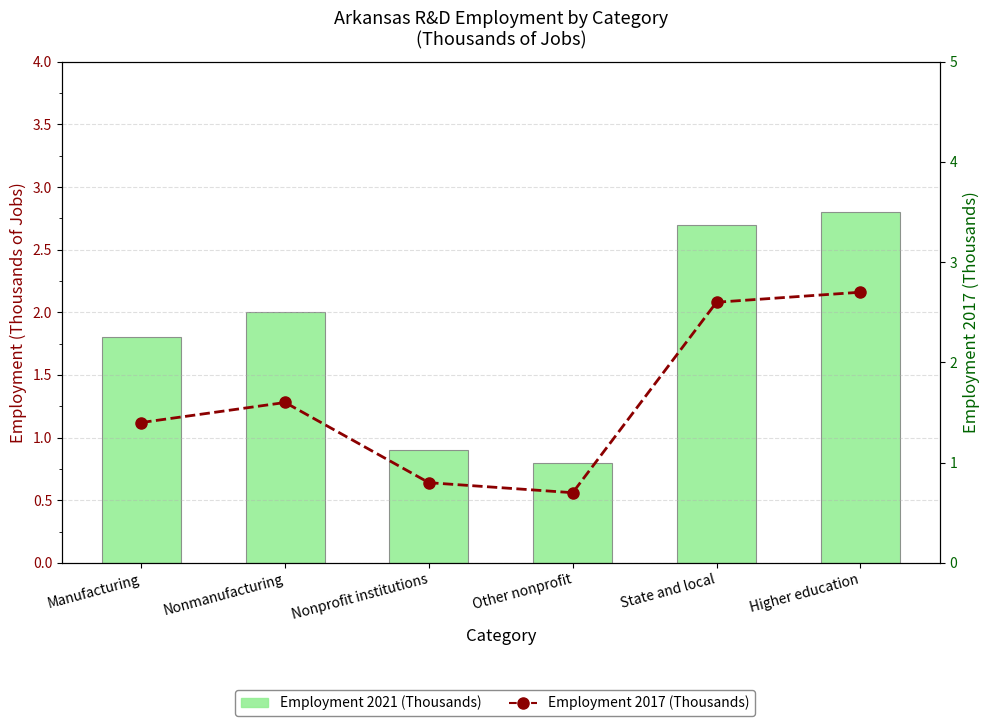

The value of Employment 2017 (Thousands) at Nonprofit institutions is 1.4. True or false?

False